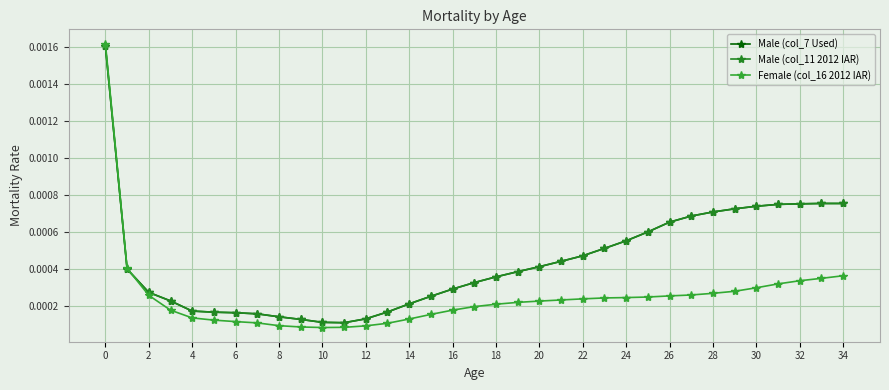

Reading left to right, extract all data points from this chart.

Male (col_7 Used): 0.0	0.0	0.0	0.0	0.0	0.0	0.0	0.0	0.0	0.0	0.0	0.0	0.0	0.0	0.0	0.0	0.0	0.0	0.0	0.0	0.0	0.0	0.0	0.0	0.0	0.0	0.0	0.0	0.0	0.0	0.0	0.0	0.0	0.0	0.0
Male (col_11 2012 IAR): 0.0	0.0	0.0	0.0	0.0	0.0	0.0	0.0	0.0	0.0	0.0	0.0	0.0	0.0	0.0	0.0	0.0	0.0	0.0	0.0	0.0	0.0	0.0	0.0	0.0	0.0	0.0	0.0	0.0	0.0	0.0	0.0	0.0	0.0	0.0
Female (col_16 2012 IAR): 0.0	0.0	0.0	0.0	0.0	0.0	0.0	0.0	0.0	0.0	0.0	0.0	0.0	0.0	0.0	0.0	0.0	0.0	0.0	0.0	0.0	0.0	0.0	0.0	0.0	0.0	0.0	0.0	0.0	0.0	0.0	0.0	0.0	0.0	0.0